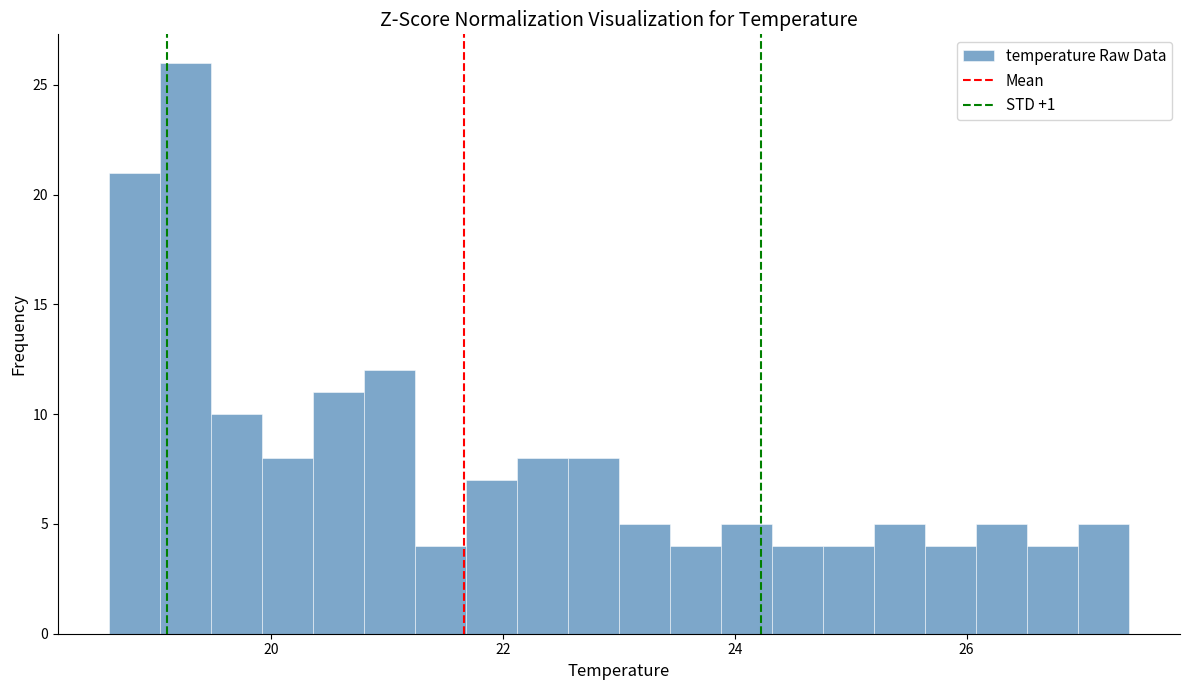

Read against the x-axis, roughly where is the centre of the tallest bar?

19.2